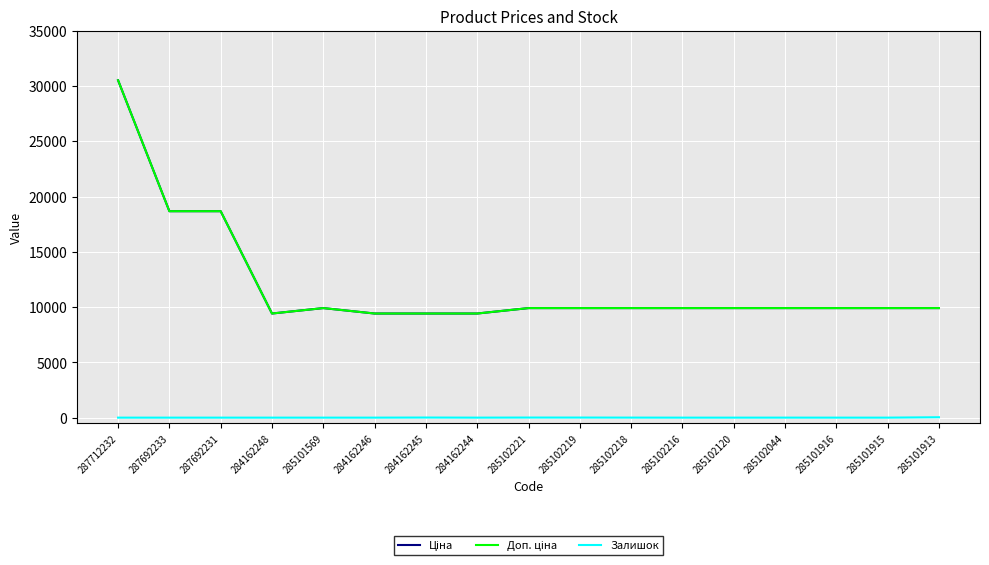

Is this an area chart (filled region under the line)?

No